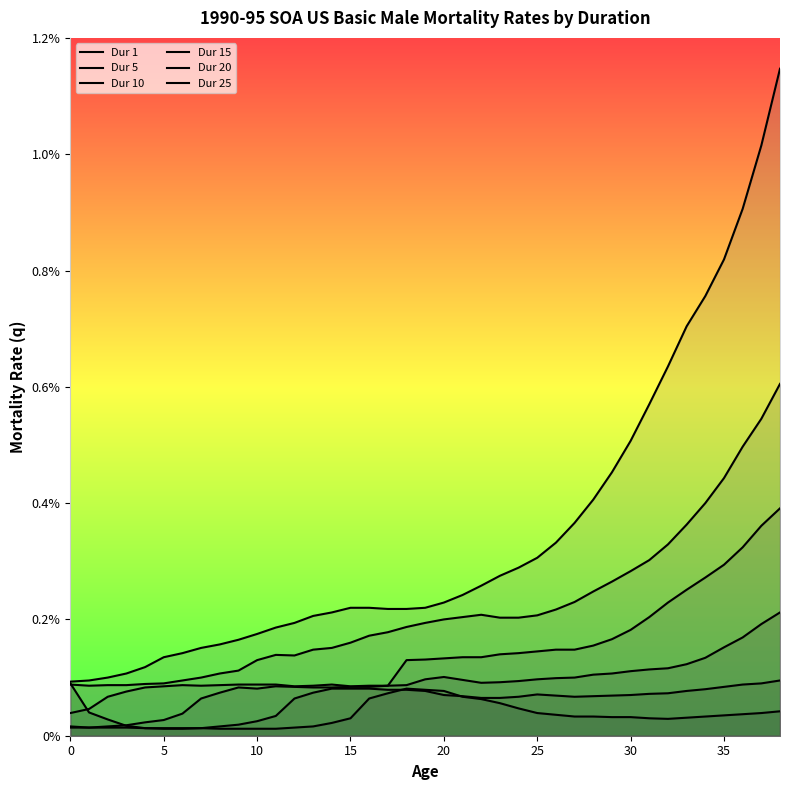

Which series has the largest total across all categories?

Dur 25